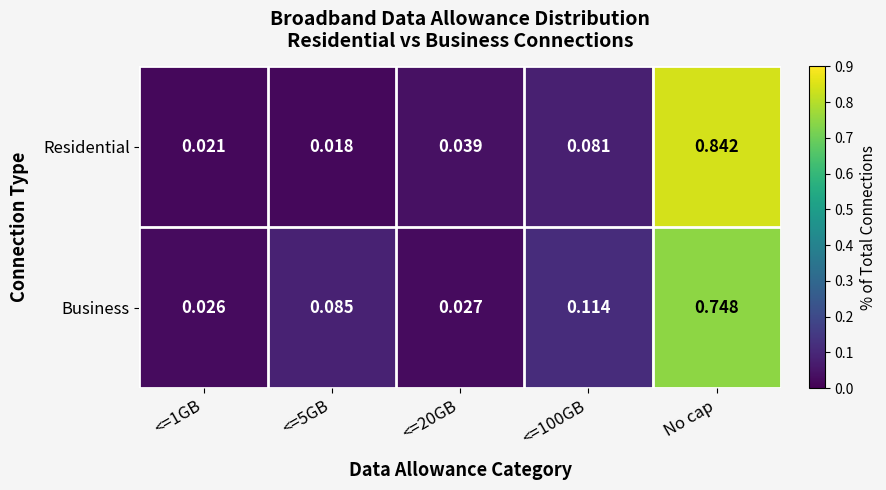

Which series has the largest total across all categories?

Residential